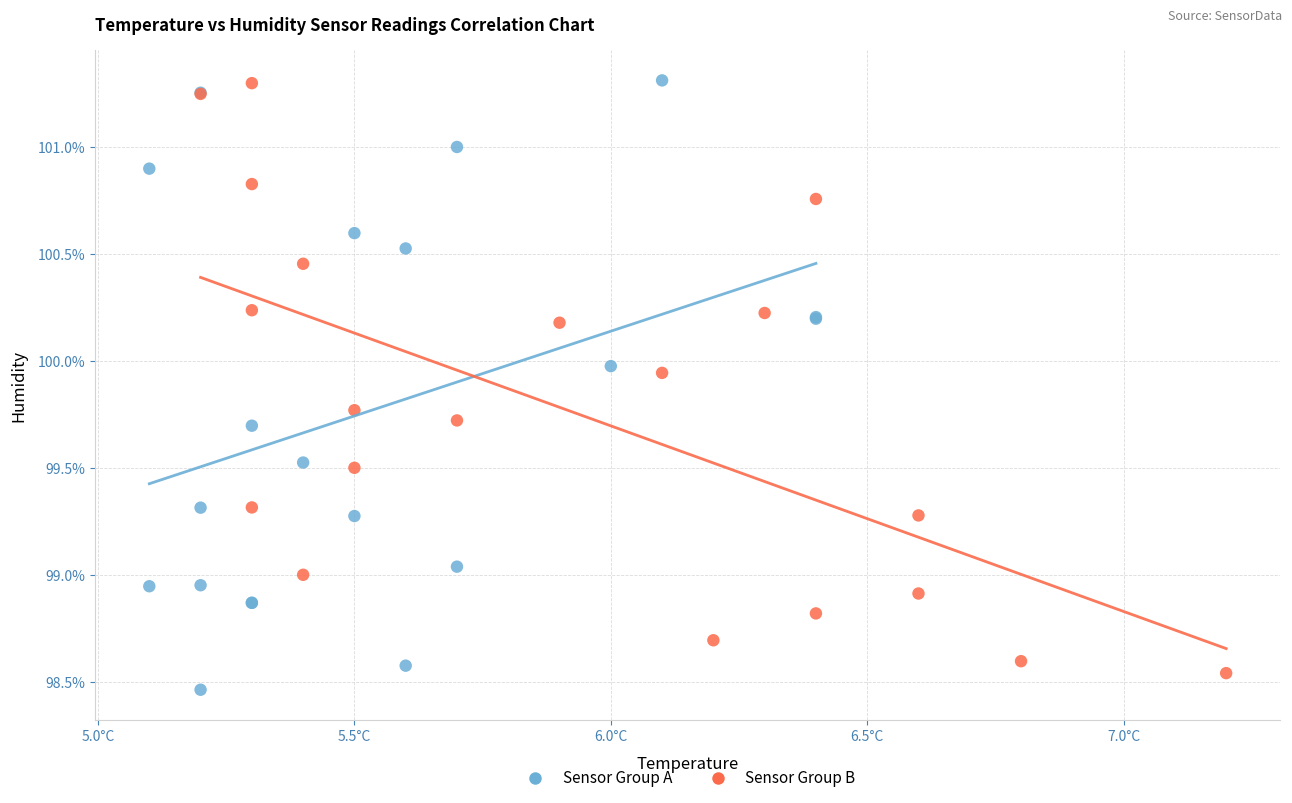

What are all the series names shown in the legend?

Sensor Group A, Sensor Group B